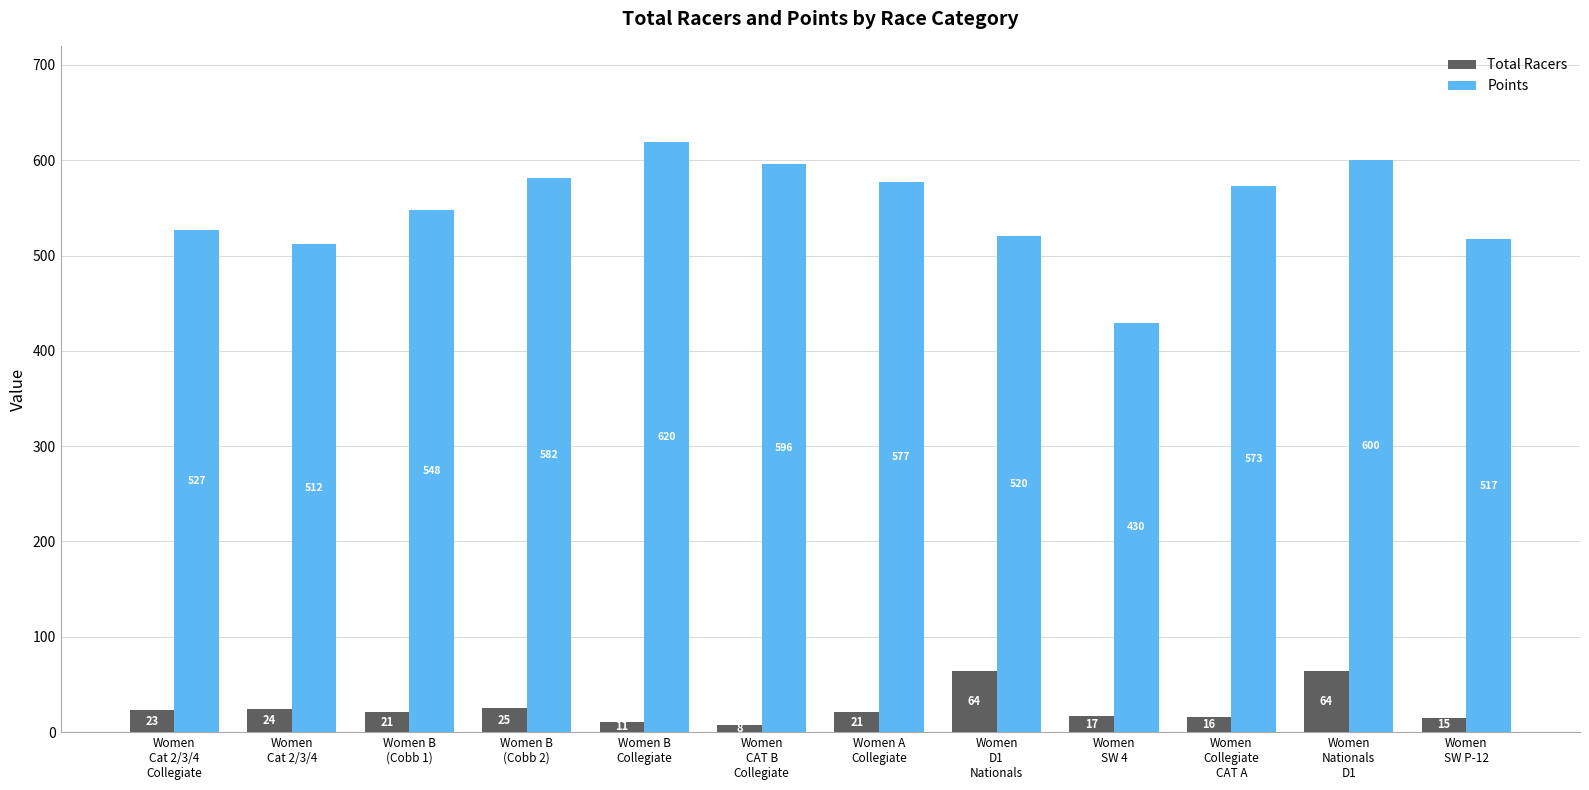

Which series has the widest spread of values?

Points